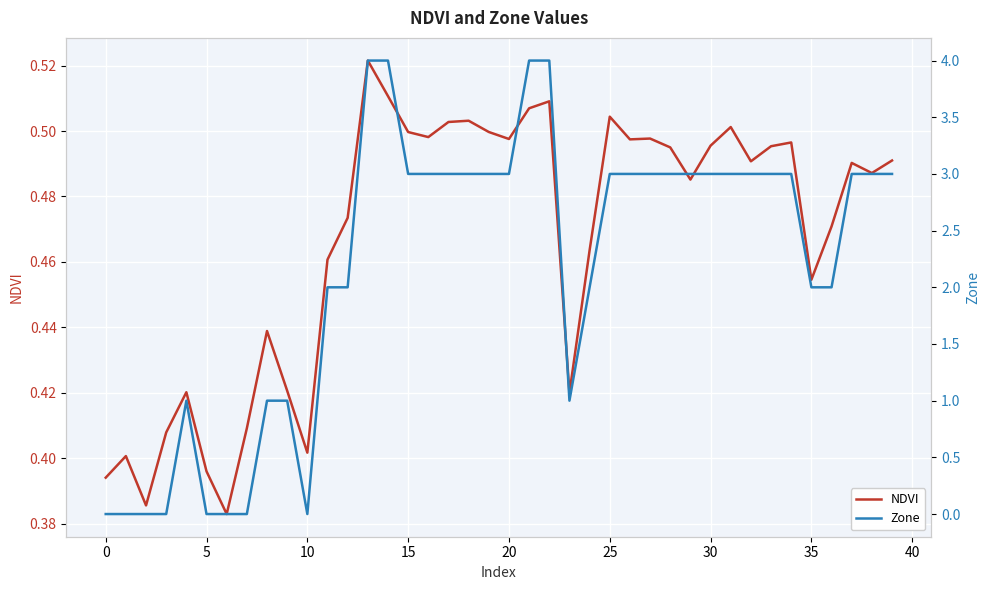

What is the total value across all series at 19?

3.5